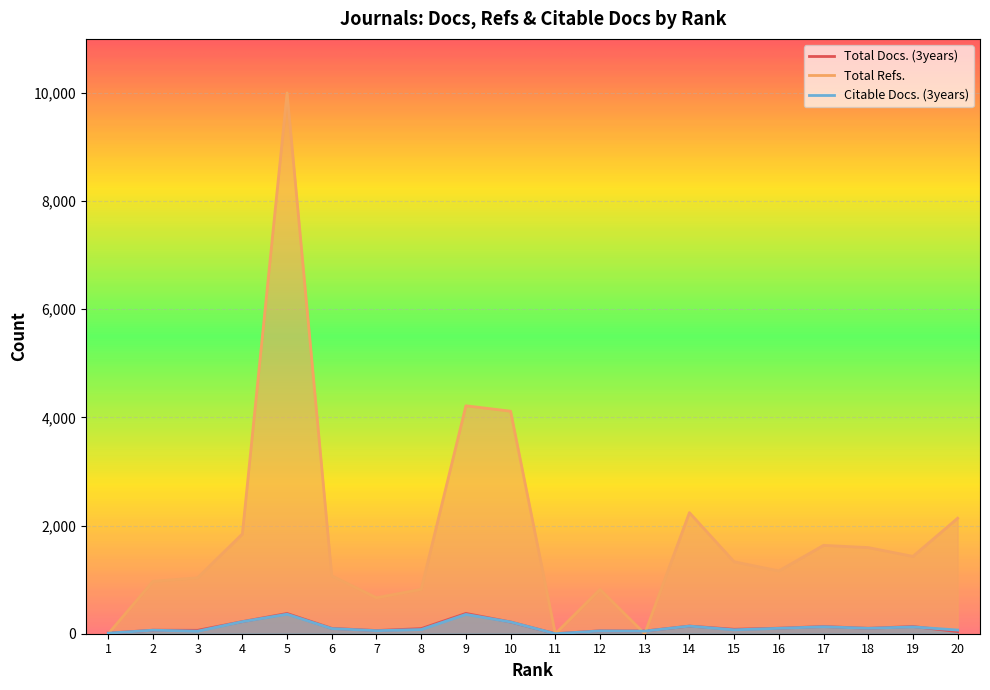

How many values in the Total Docs. (3years) series are below 99?

10